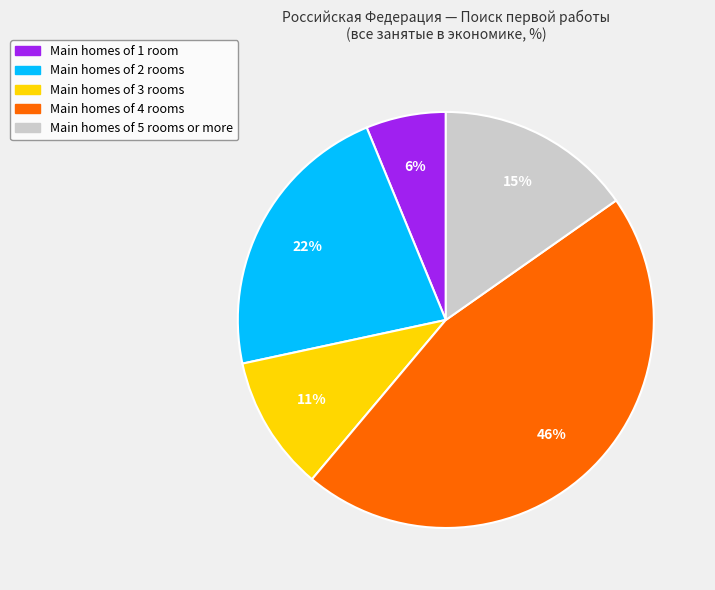

To the nearest percent, what is the difference between the largest and smallest slice percentages?

40%